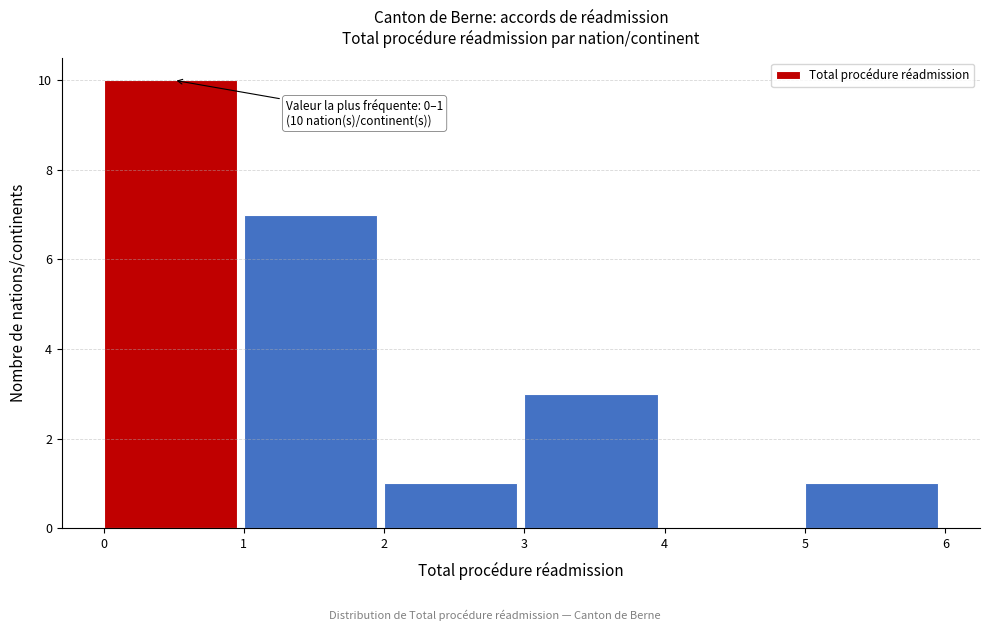

Over which range of the x-axis is the bar tallest?

0 to 1